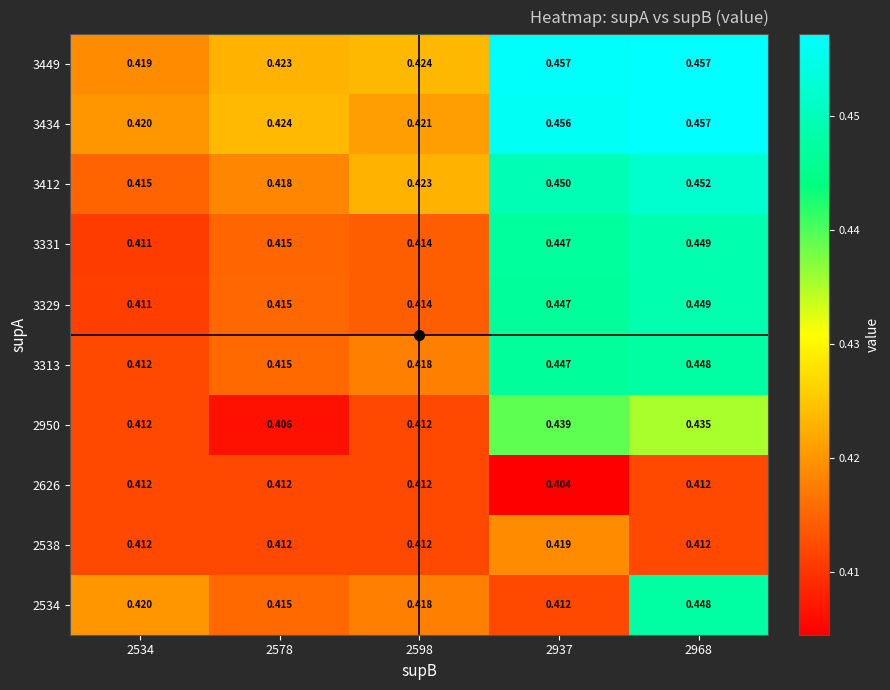

Is the value of 3313 at 2937 greater than the value of 2950 at 2598?

Yes